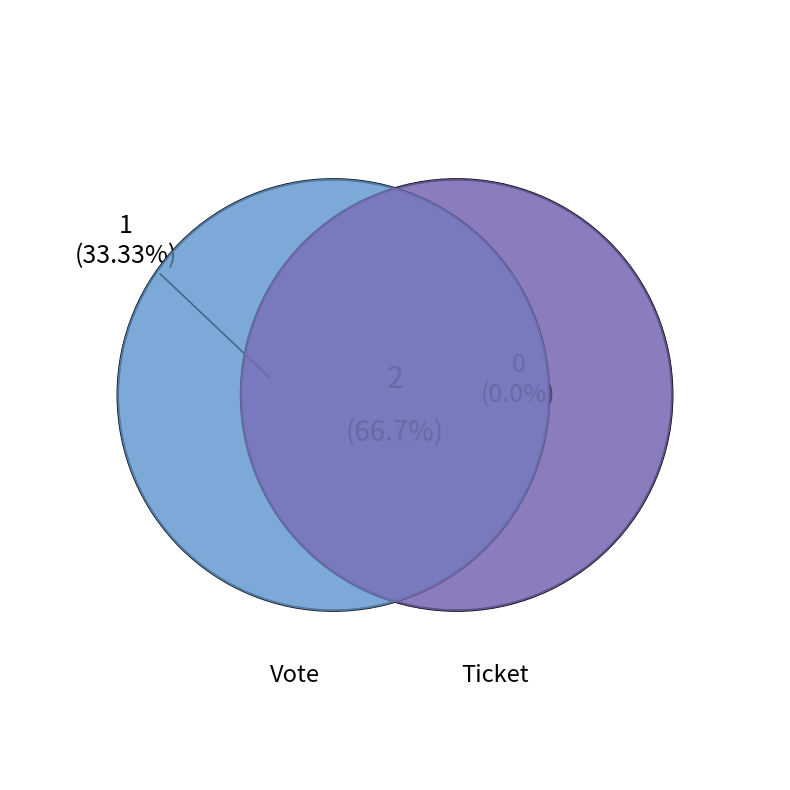

Rank the categories by value from lowest to highest.

Ticket, Vote